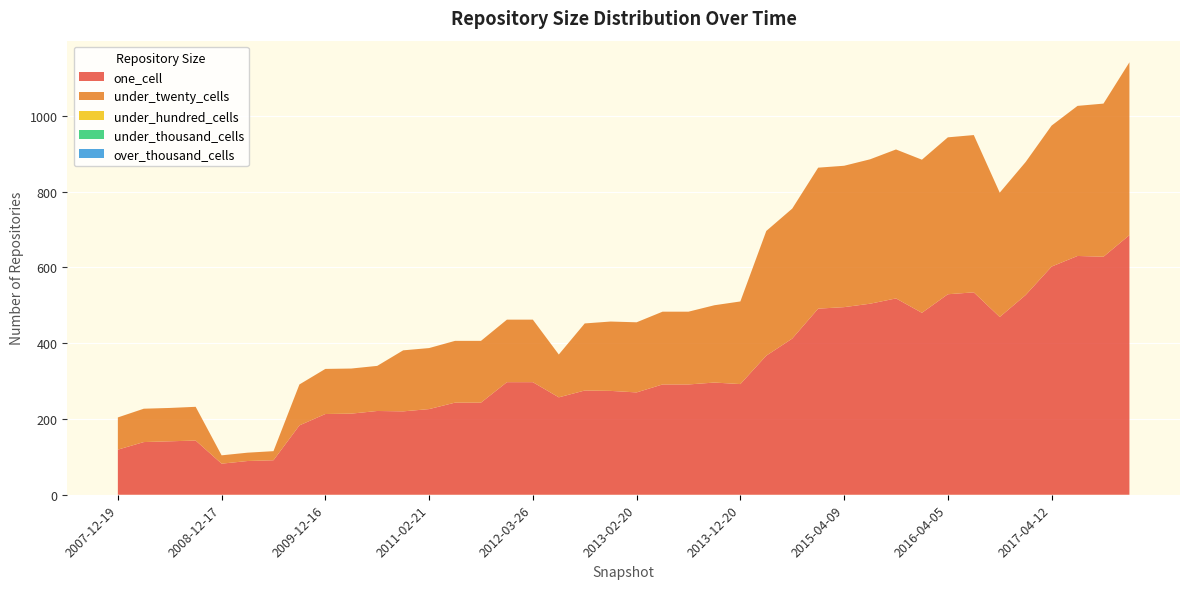

Reading left to right, extract all data points from this chart.

one_cell: 2007-12-19=119	2008-04-01=139	2008-06-27=141	2008-10-10=143	2008-12-17=82	2009-04-06=89	2009-06-17=91	2009-09-25=183	2009-12-16=213	2010-04-01=214	2010-07-26=221	2010-11-17=220	2011-02-21=226	2011-06-10=243	2011-09-05=243	2012-01-18=297	2012-03-26=297	2012-07-13=257	2012-10-31=275	2012-12-11=274	2013-02-20=270	2013-05-21=291	2013-07-09=291	2013-09-10=296	2013-12-20=292	2014-03-28=367	2014-09-08=412	2015-01-19=491	2015-04-09=495	2015-07-03=504	2015-10-01=518	2016-01-04=480	2016-04-05=529	2016-07-04=534	2016-10-07=469	2016-12-27=527	2017-04-12=602	2017-07-24=630	2017-10-12=628	2017-12-22=685
under_twenty_cells: 2007-12-19=85	2008-04-01=88	2008-06-27=88	2008-10-10=89	2008-12-17=22	2009-04-06=22	2009-06-17=24	2009-09-25=108	2009-12-16=119	2010-04-01=119	2010-07-26=119	2010-11-17=161	2011-02-21=161	2011-06-10=163	2011-09-05=163	2012-01-18=165	2012-03-26=165	2012-07-13=113	2012-10-31=177	2012-12-11=183	2013-02-20=185	2013-05-21=192	2013-07-09=192	2013-09-10=204	2013-12-20=218	2014-03-28=329	2014-09-08=343	2015-01-19=372	2015-04-09=373	2015-07-03=381	2015-10-01=393	2016-01-04=404	2016-04-05=414	2016-07-04=415	2016-10-07=328	2016-12-27=351	2017-04-12=372	2017-07-24=396	2017-10-12=404	2017-12-22=456
under_hundred_cells: 2007-12-19=0	2008-04-01=0	2008-06-27=0	2008-10-10=0	2008-12-17=0	2009-04-06=0	2009-06-17=0	2009-09-25=0	2009-12-16=0	2010-04-01=0	2010-07-26=0	2010-11-17=0	2011-02-21=0	2011-06-10=0	2011-09-05=0	2012-01-18=0	2012-03-26=0	2012-07-13=0	2012-10-31=0	2012-12-11=0	2013-02-20=0	2013-05-21=0	2013-07-09=0	2013-09-10=0	2013-12-20=0	2014-03-28=0	2014-09-08=0	2015-01-19=0	2015-04-09=0	2015-07-03=0	2015-10-01=0	2016-01-04=0	2016-04-05=0	2016-07-04=0	2016-10-07=0	2016-12-27=0	2017-04-12=0	2017-07-24=0	2017-10-12=0	2017-12-22=0
under_thousand_cells: 2007-12-19=0	2008-04-01=0	2008-06-27=0	2008-10-10=0	2008-12-17=0	2009-04-06=0	2009-06-17=0	2009-09-25=0	2009-12-16=0	2010-04-01=0	2010-07-26=0	2010-11-17=0	2011-02-21=0	2011-06-10=0	2011-09-05=0	2012-01-18=0	2012-03-26=0	2012-07-13=0	2012-10-31=0	2012-12-11=0	2013-02-20=0	2013-05-21=0	2013-07-09=0	2013-09-10=0	2013-12-20=0	2014-03-28=0	2014-09-08=0	2015-01-19=0	2015-04-09=0	2015-07-03=0	2015-10-01=0	2016-01-04=0	2016-04-05=0	2016-07-04=0	2016-10-07=0	2016-12-27=0	2017-04-12=0	2017-07-24=0	2017-10-12=0	2017-12-22=0
over_thousand_cells: 2007-12-19=0	2008-04-01=0	2008-06-27=0	2008-10-10=0	2008-12-17=0	2009-04-06=0	2009-06-17=0	2009-09-25=0	2009-12-16=0	2010-04-01=0	2010-07-26=0	2010-11-17=0	2011-02-21=0	2011-06-10=0	2011-09-05=0	2012-01-18=0	2012-03-26=0	2012-07-13=0	2012-10-31=0	2012-12-11=0	2013-02-20=0	2013-05-21=0	2013-07-09=0	2013-09-10=0	2013-12-20=0	2014-03-28=0	2014-09-08=0	2015-01-19=0	2015-04-09=0	2015-07-03=0	2015-10-01=0	2016-01-04=0	2016-04-05=0	2016-07-04=0	2016-10-07=0	2016-12-27=0	2017-04-12=0	2017-07-24=0	2017-10-12=0	2017-12-22=0